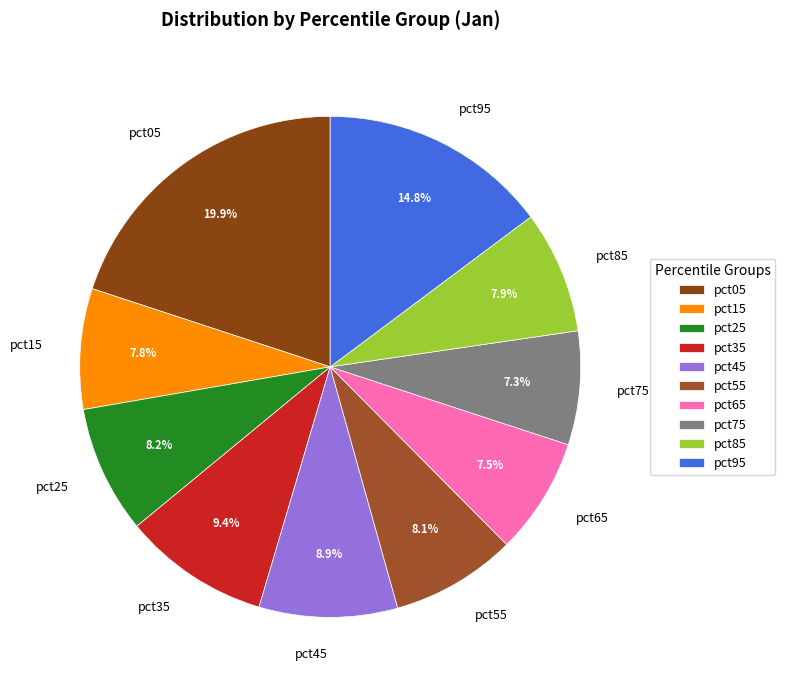

How many slices are in this pie chart?

10